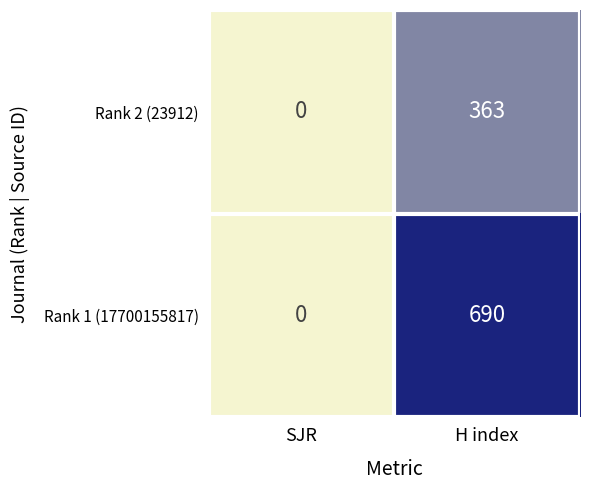

Rank the series by their average value, from lowest to highest.

Rank 2 (23912), Rank 1 (17700155817)